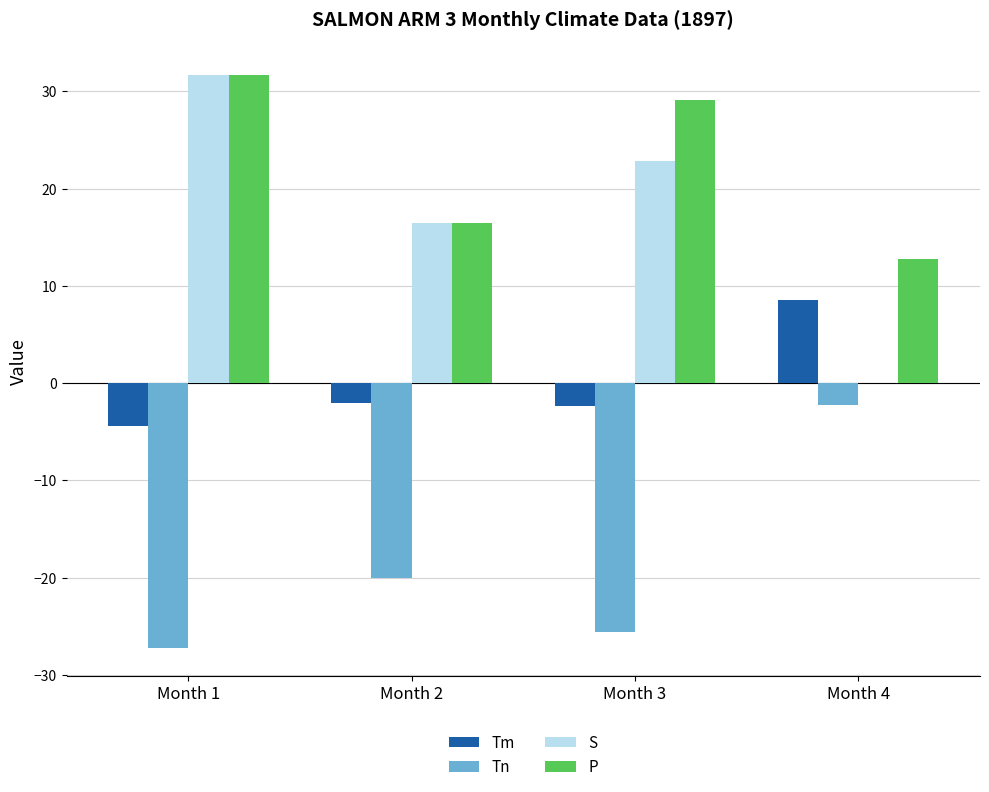

What is the sum of all S values?

71.0